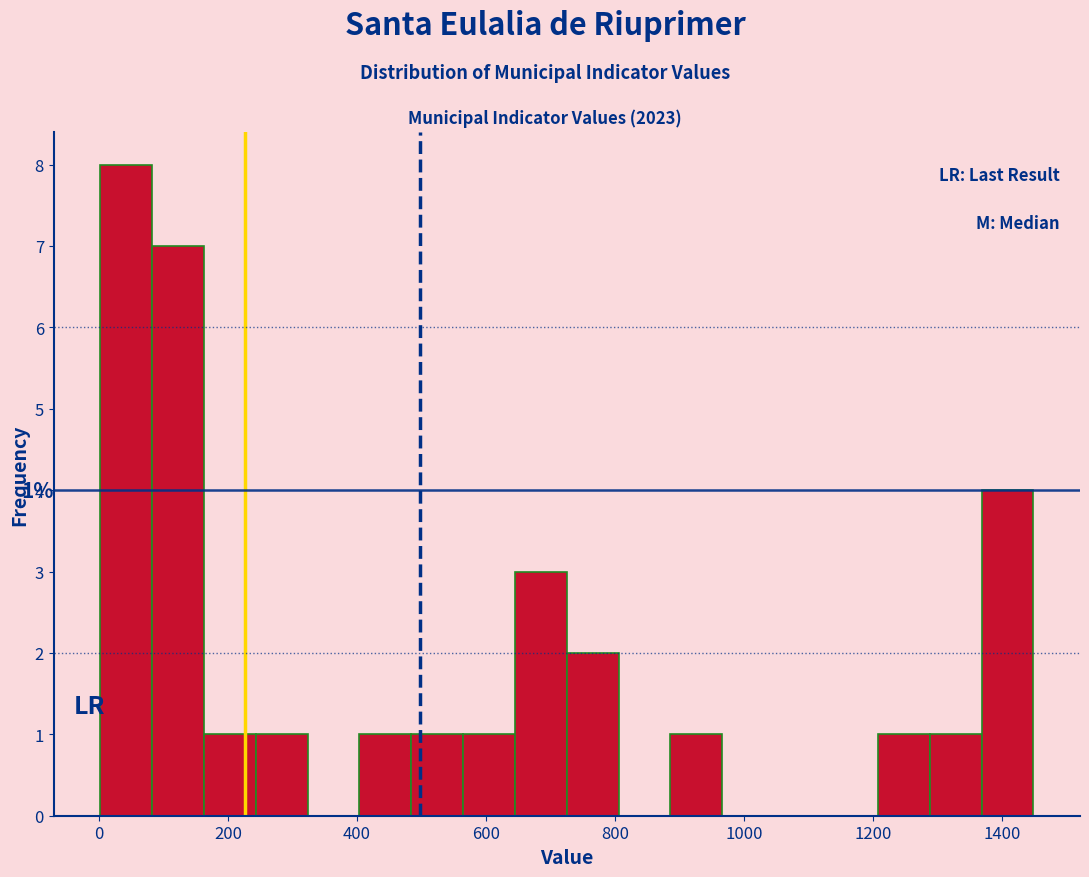

Over which range of the x-axis is the bar tallest?

0 to 80